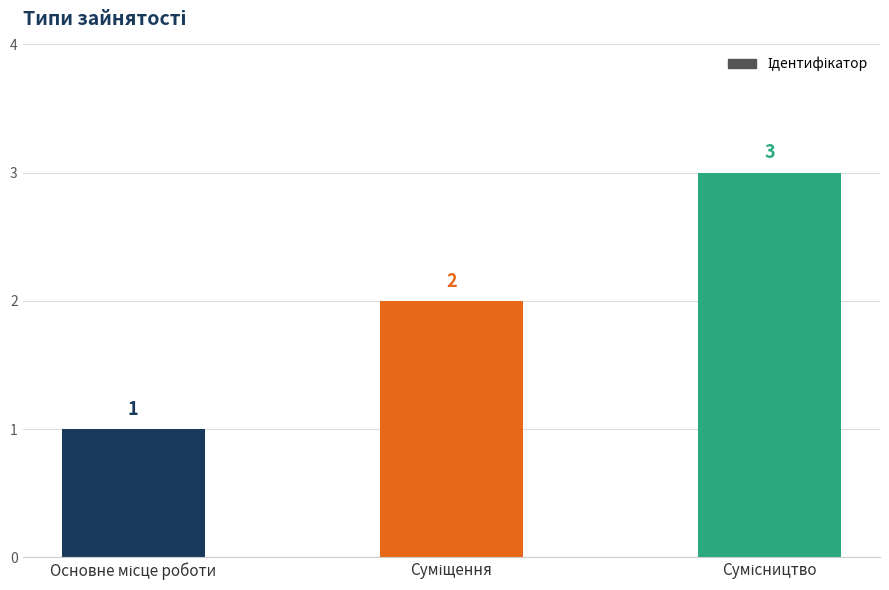

What is the difference between the maximum and minimum values?

2